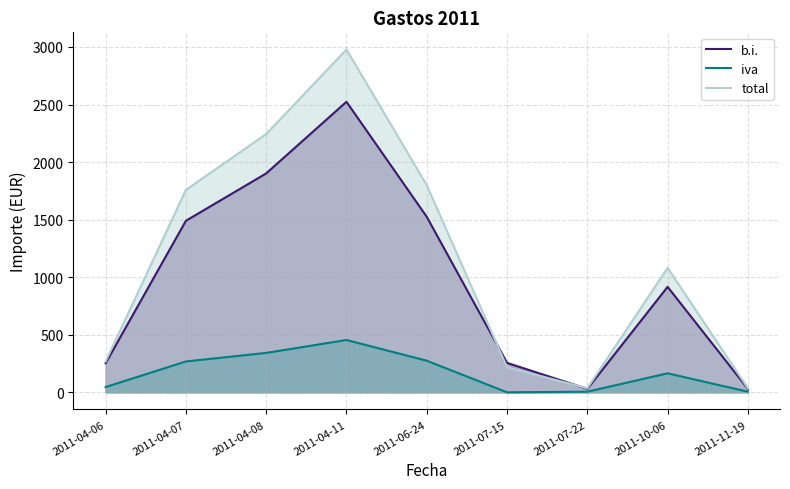

How many categories are shown in the chart?

9